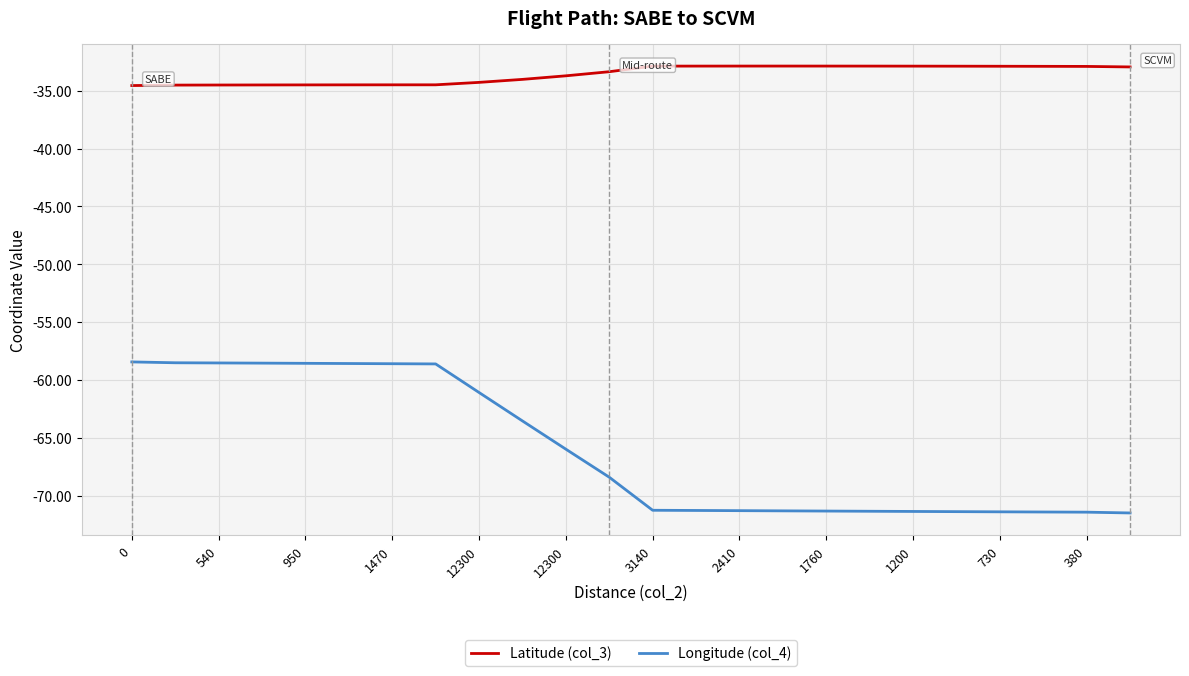

Count the number of data series in this chart.

2